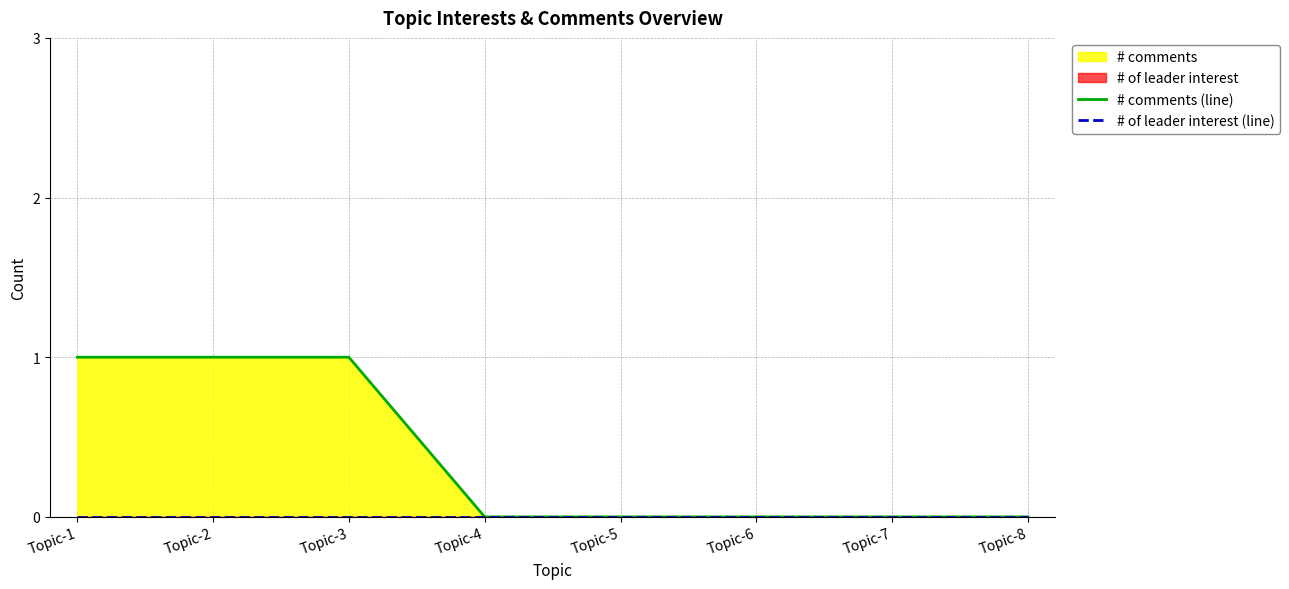

Reading left to right, list all the values displayed in this chart.

# comments (line): Topic-1=1	Topic-2=1	Topic-3=1	Topic-4=0	Topic-5=0	Topic-6=0	Topic-7=0	Topic-8=0
# of leader interest (line): Topic-1=0	Topic-2=0	Topic-3=0	Topic-4=0	Topic-5=0	Topic-6=0	Topic-7=0	Topic-8=0